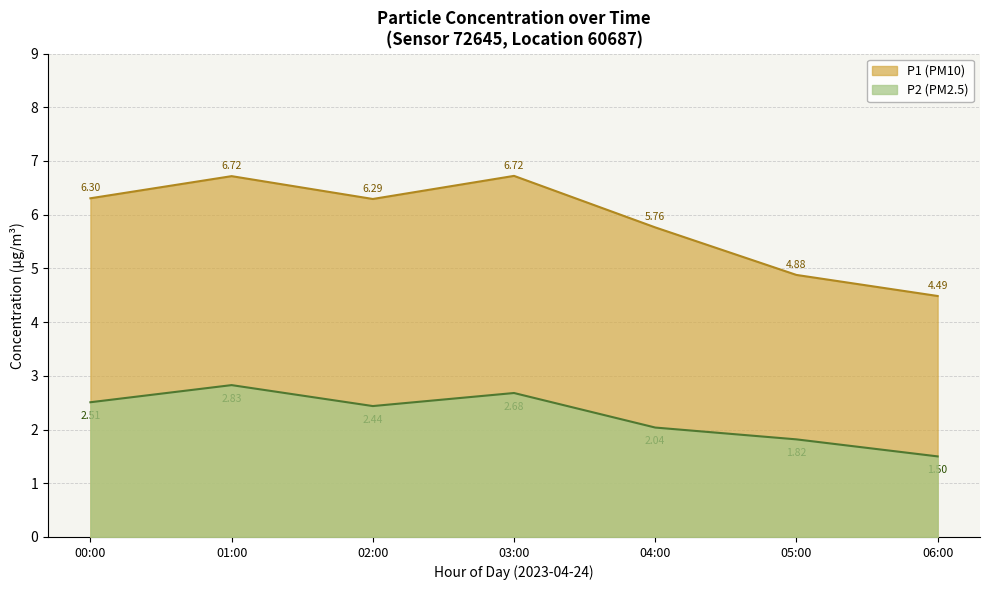

Which series has the largest total across all categories?

P1 (PM10)